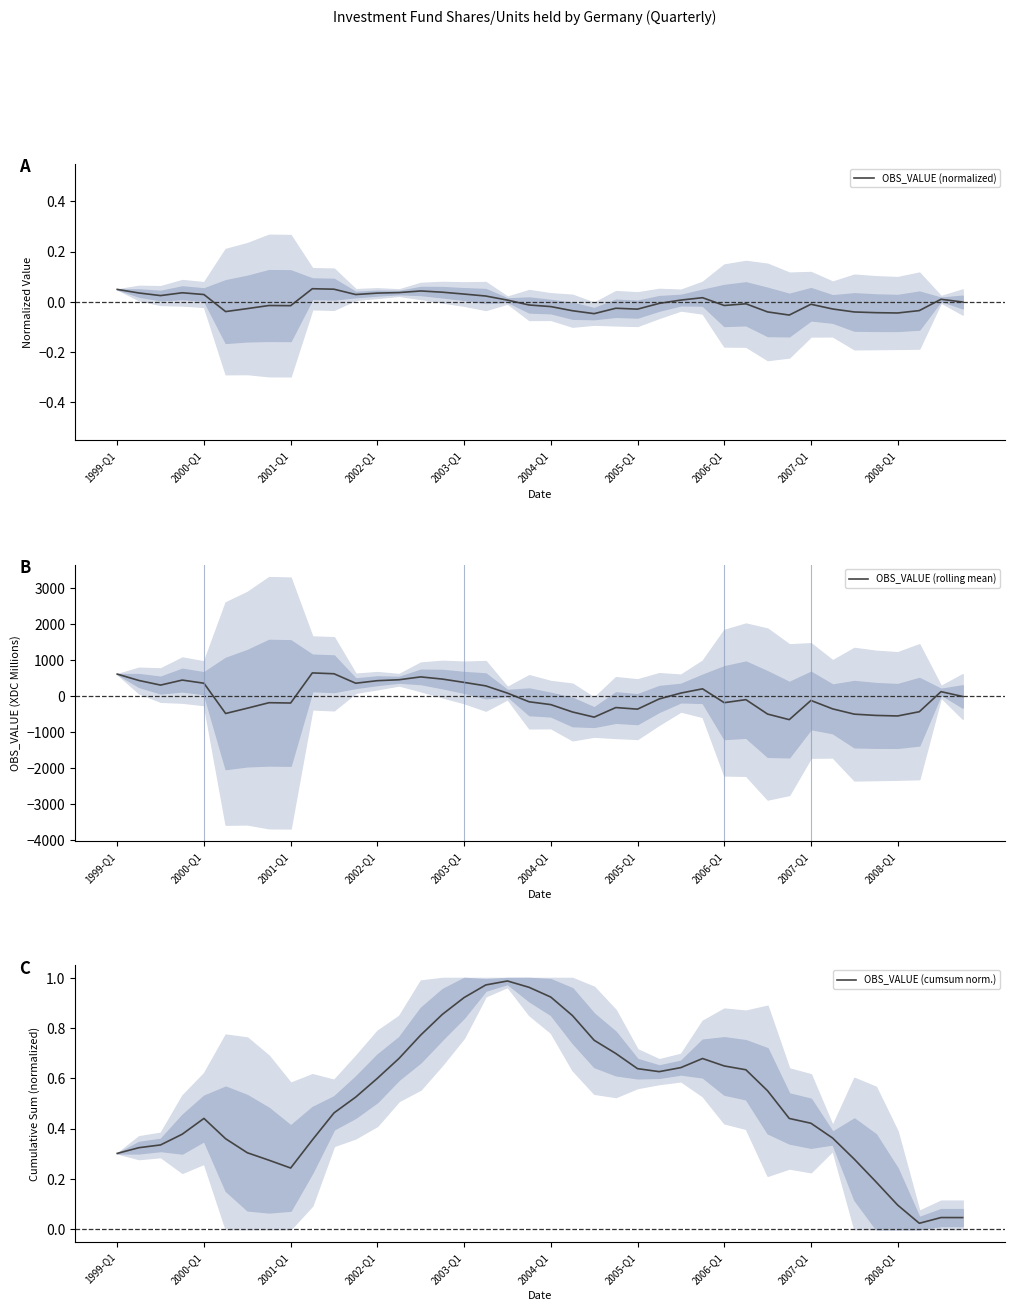

What is the highest value of the OBS_VALUE (rolling mean) series?

654.0